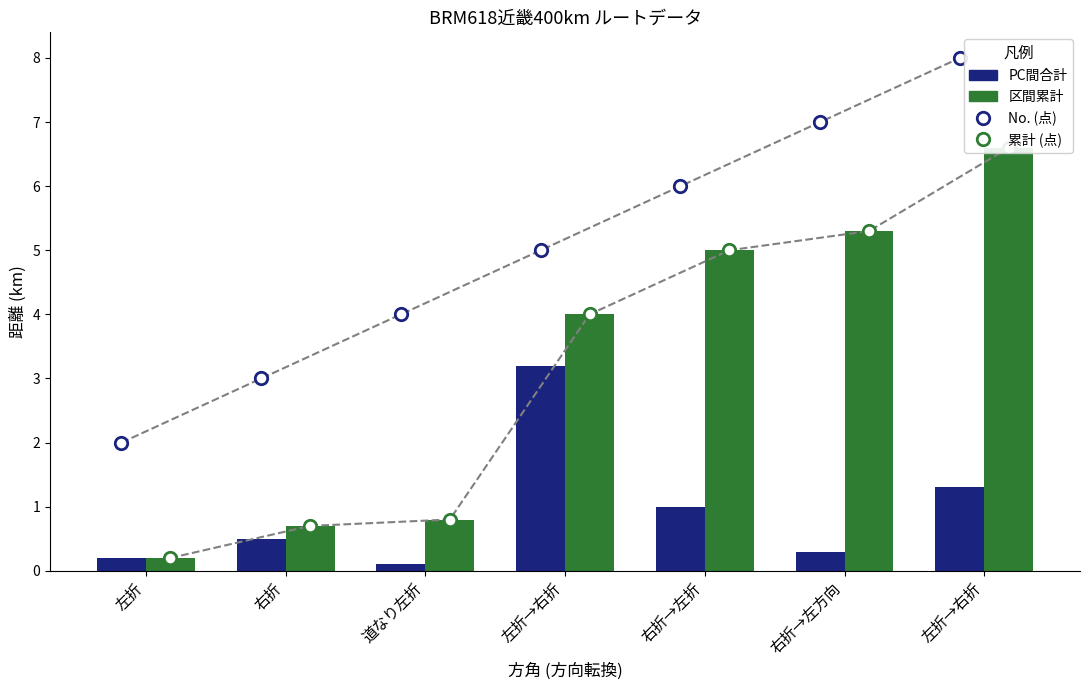

At how many categories does at least one series exceed 7?

1